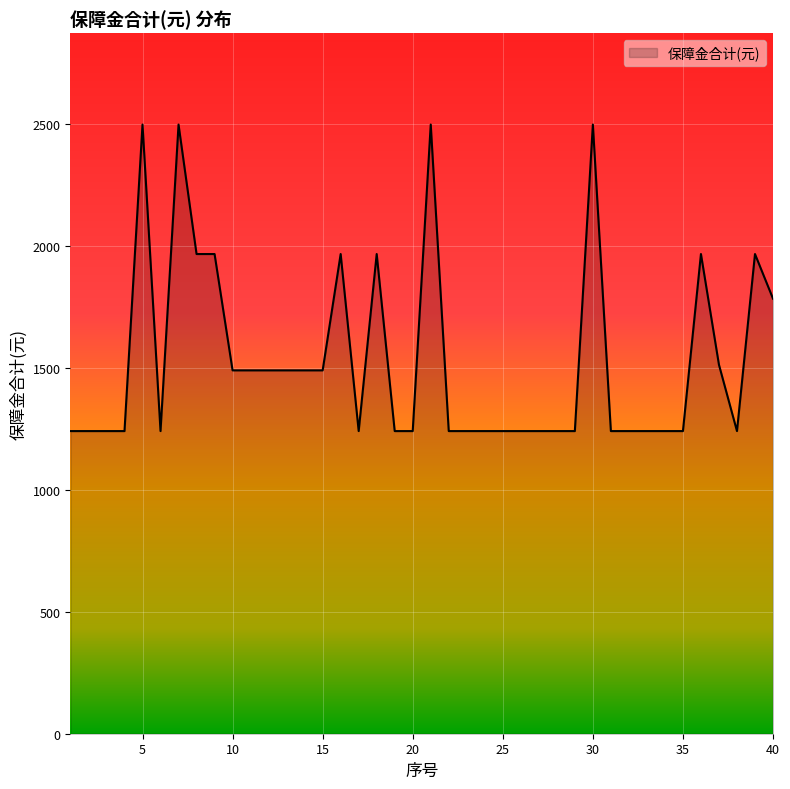

What is the difference between the maximum and minimum values?

1257